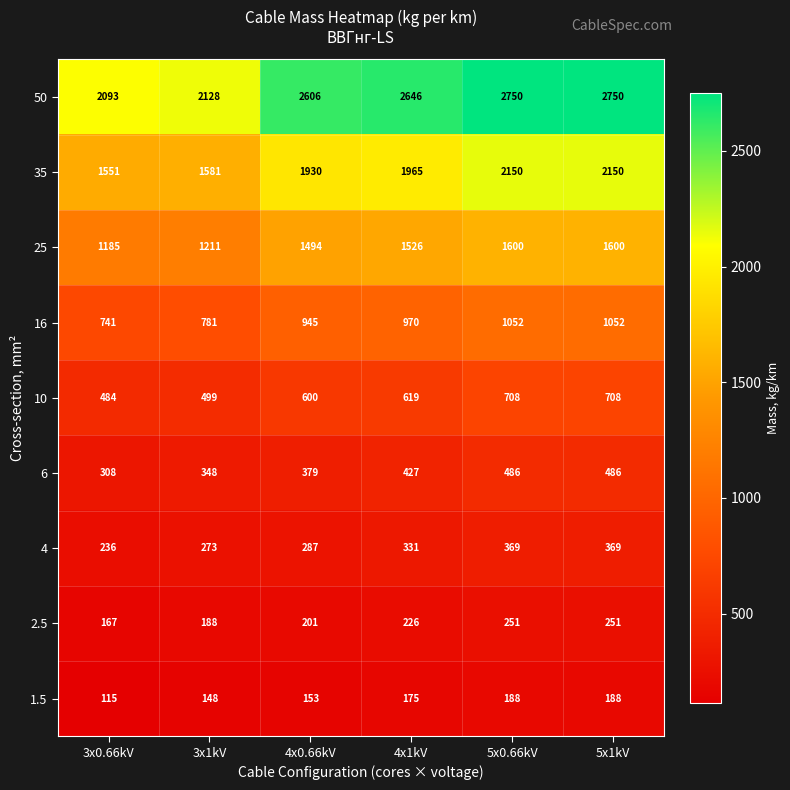

Where is 4 nearest to the value 302?

4x0.66kV